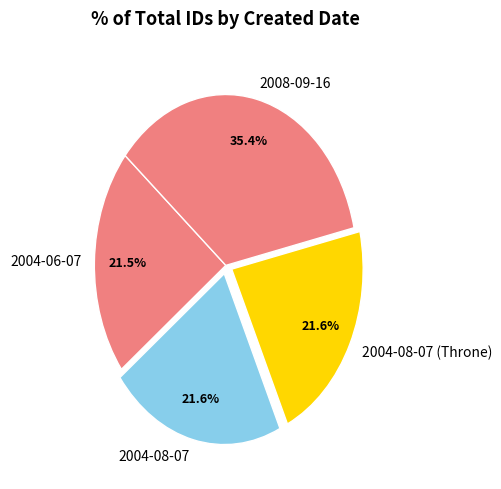

Does 2004-06-07 represent more than half of the total?

No